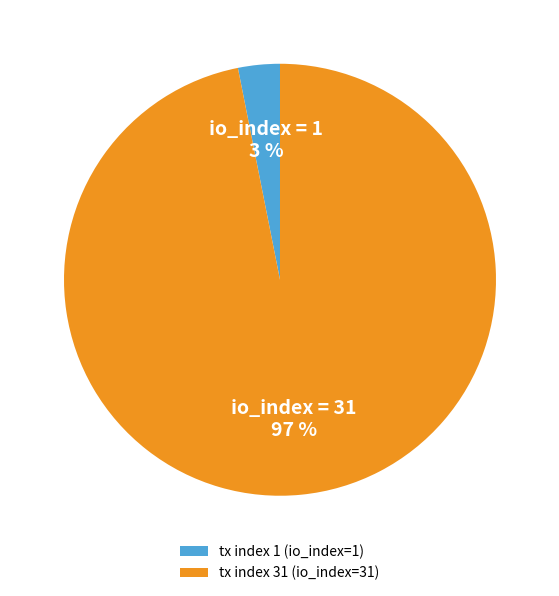

Count the number of slices in the pie.

2